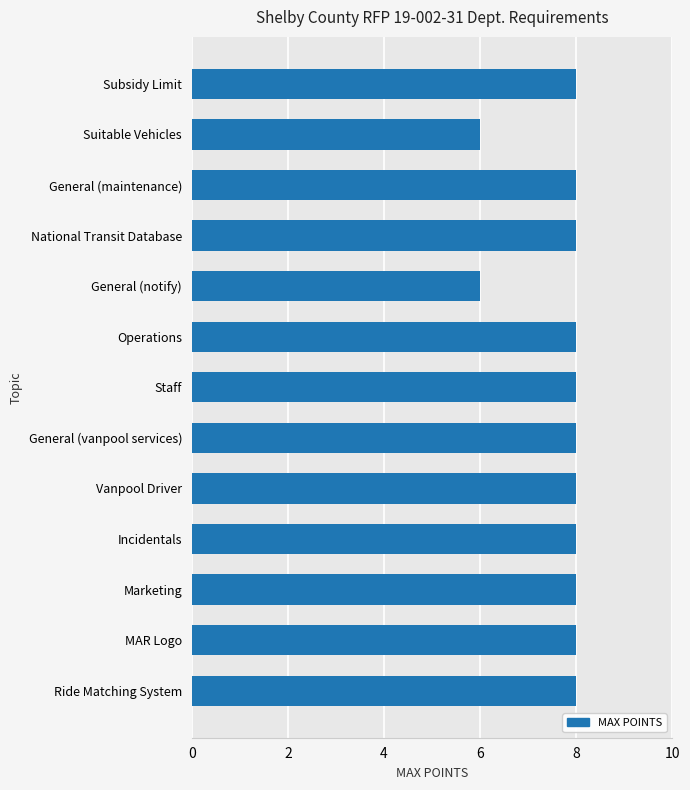

Reading top to bottom, extract all data points from this chart.

Subsidy Limit=8	Suitable Vehicles=6	General (maintenance)=8	National Transit Database=8	General (notify)=6	Operations=8	Staff=8	General (vanpool services)=8	Vanpool Driver=8	Incidentals=8	Marketing=8	MAR Logo=8	Ride Matching System=8